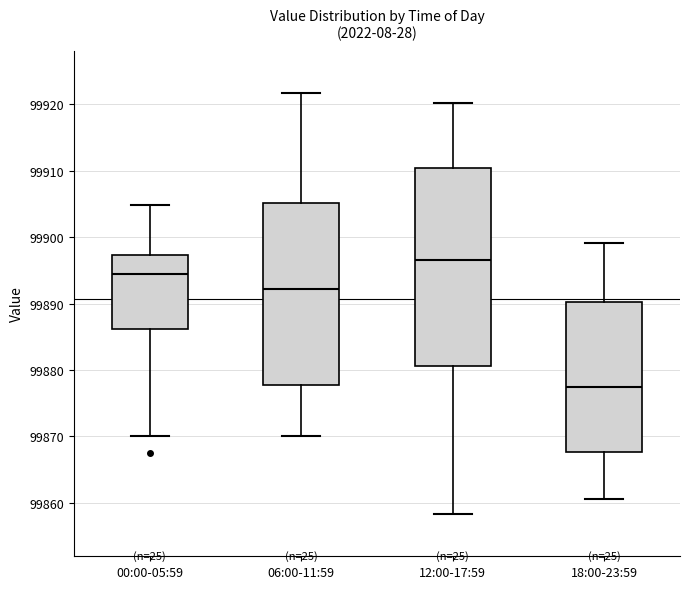

Which box's median line is the highest?

12:00-17:59